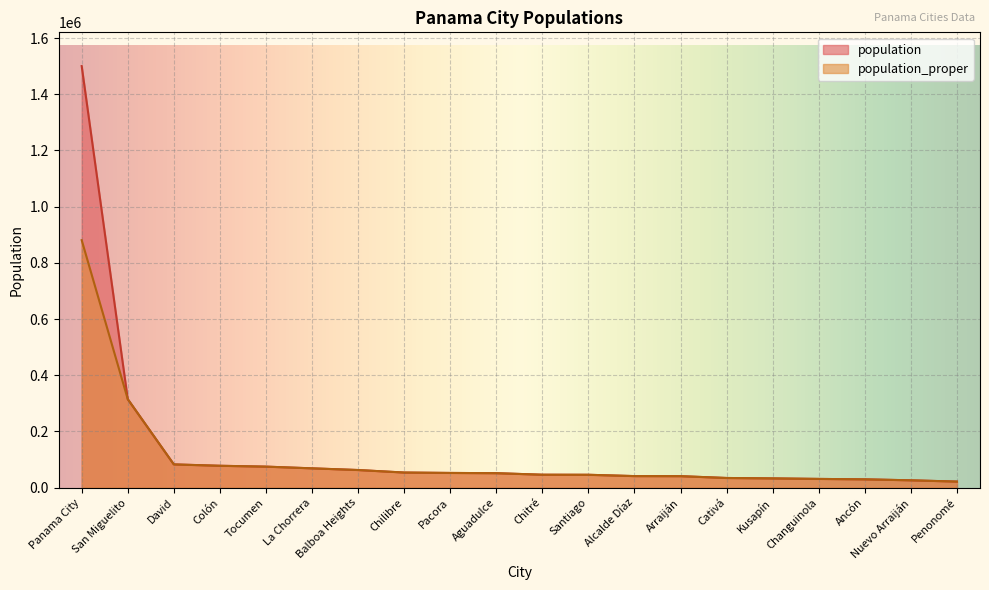

What are all the series names shown in the legend?

population, population_proper